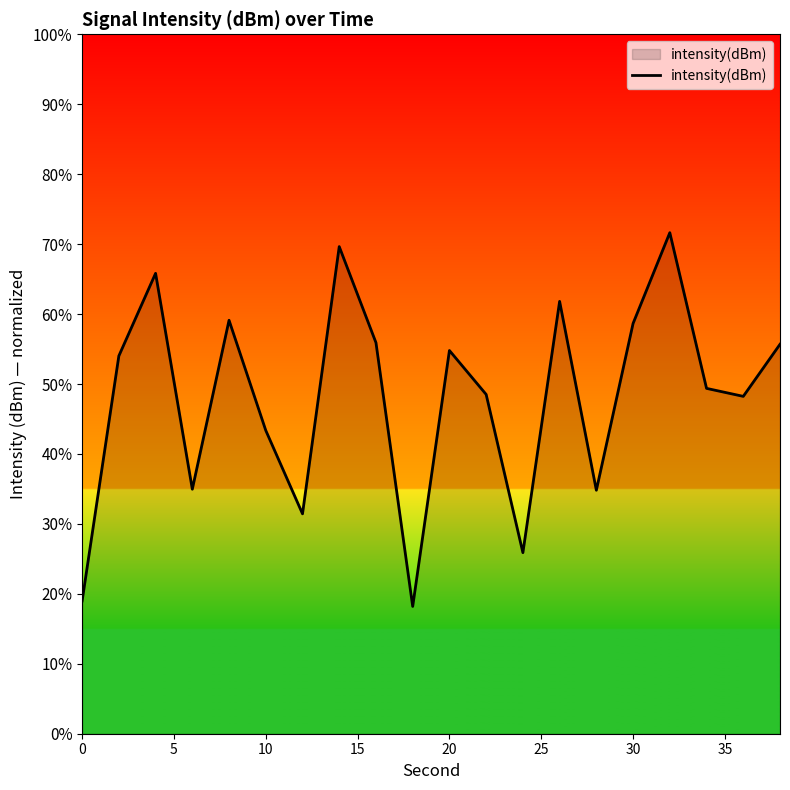

What is the greatest value displayed?

71.6